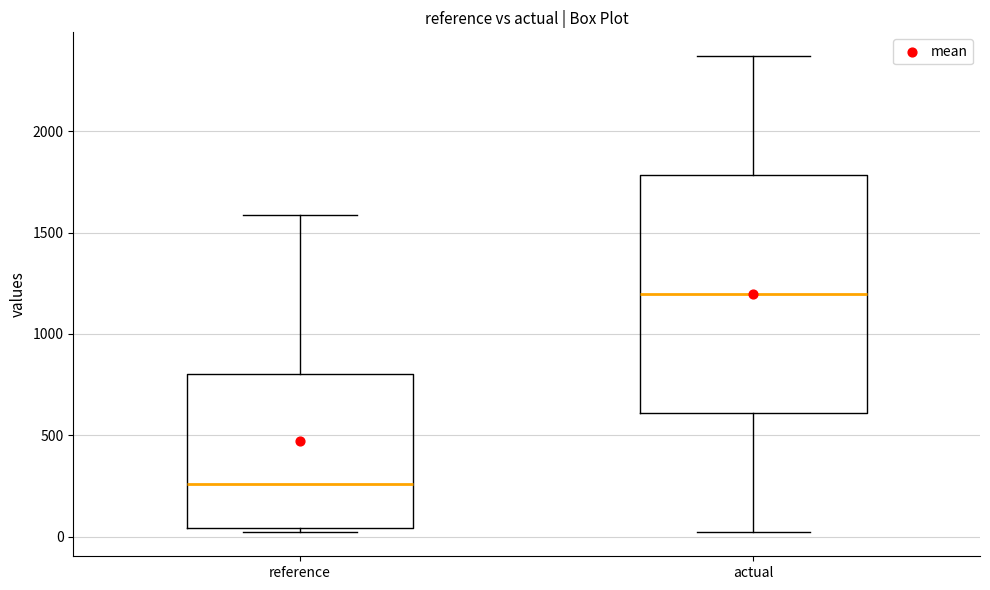

Reading left to right, read every box against the y-axis: the position of its median line, the range the box covers, and the ends of its whiskers. The values are not printed on the chart, so give them approximately, as read against the axis.

reference: median 250, box 50 to 800, whiskers 0 to 1600
actual: median 1200, box 600 to 1800, whiskers 0 to 2350